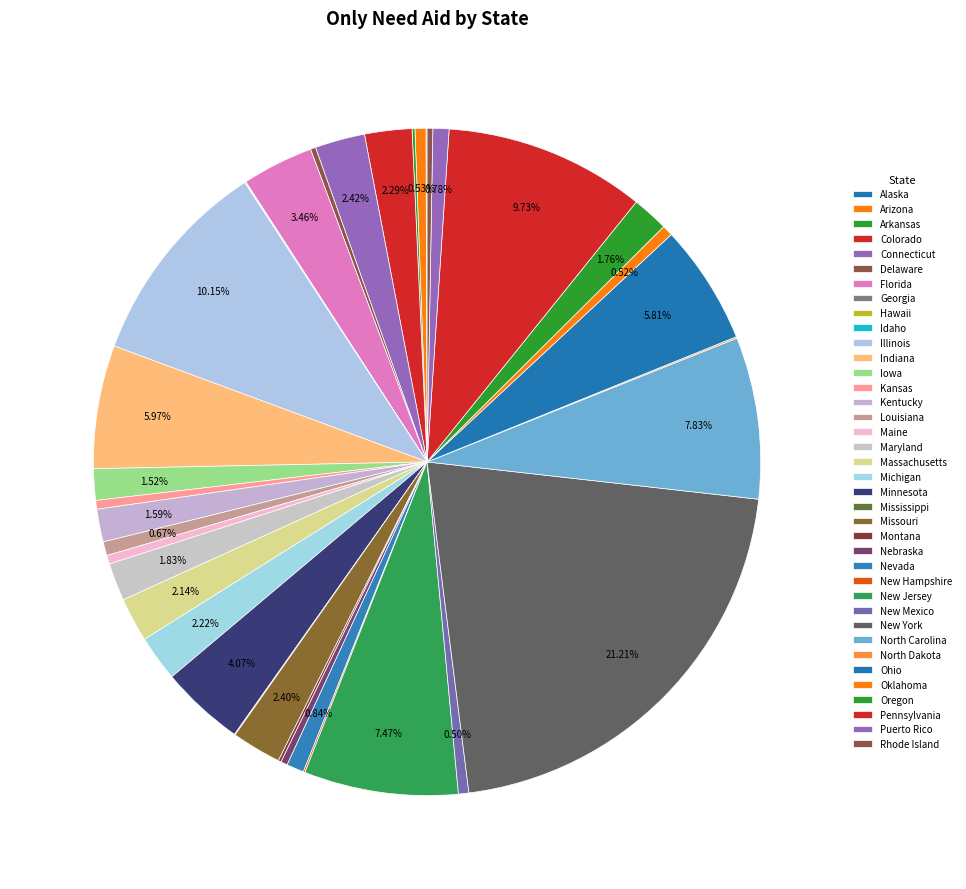

What percentage is NOT represented by Louisiana?

99.3%